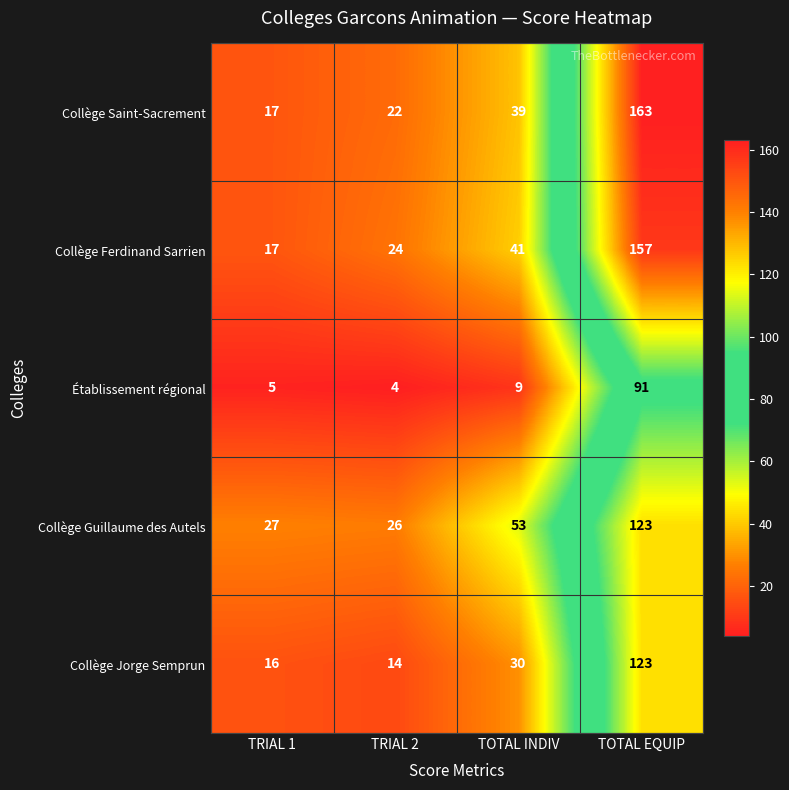

Where is Collège Saint-Sacrement nearest to the value 90?

TOTAL INDIV